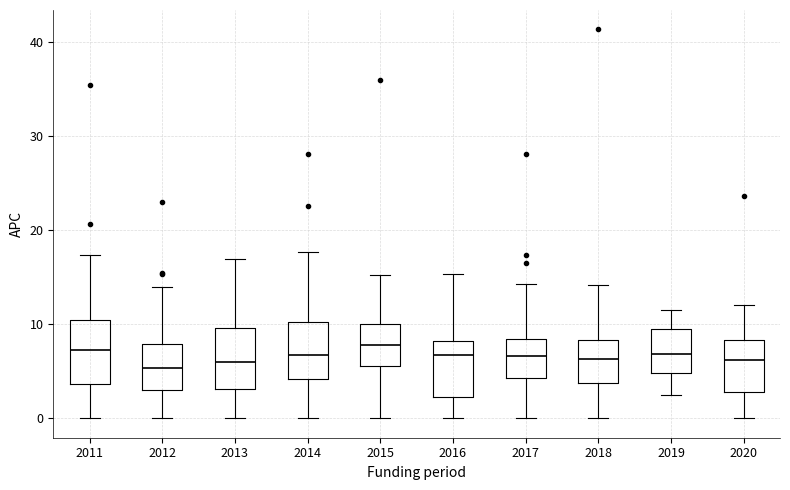

Reading left to right, transcribe this box plot: for each box, give where its median line is, the range the box spans, and where its two whiskers end, as read against the y-axis. The values are not printed on the chart, so give them approximately, as read against the axis.

2011: median 7, box 4 to 10, whiskers 0 to 17
2012: median 5, box 3 to 8, whiskers 0 to 14
2013: median 6, box 3 to 10, whiskers 0 to 17
2014: median 7, box 4 to 10, whiskers 0 to 18
2015: median 8, box 6 to 10, whiskers 0 to 15
2016: median 7, box 2 to 8, whiskers 0 to 15
2017: median 7, box 4 to 8, whiskers 0 to 14
2018: median 6, box 4 to 8, whiskers 0 to 14
2019: median 7, box 5 to 10, whiskers 2 to 12
2020: median 6, box 3 to 8, whiskers 0 to 12